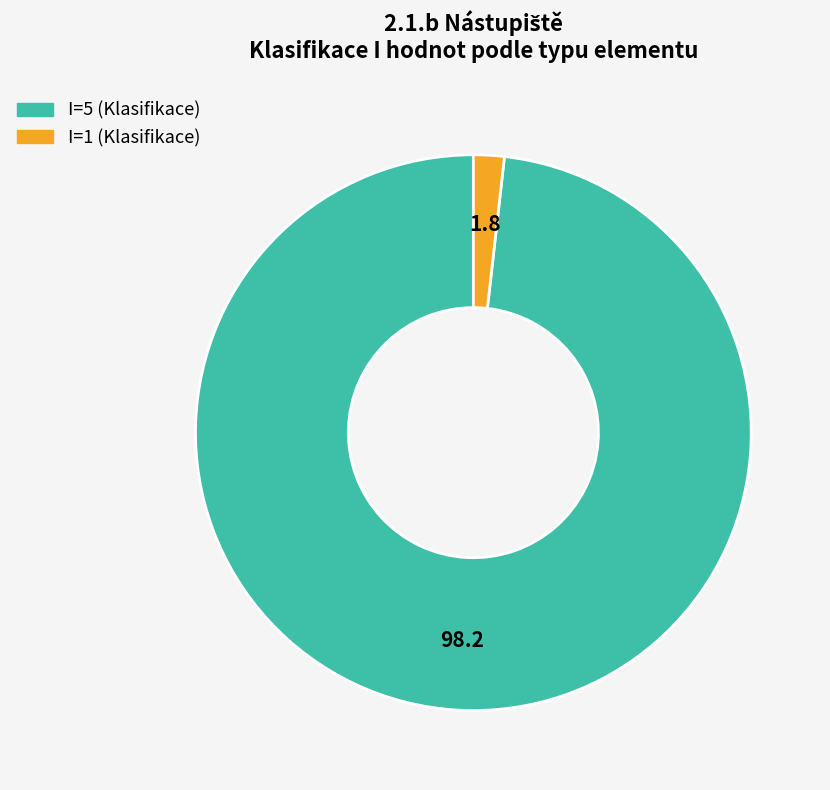

Is there any slice that represents more than half of the pie?

Yes